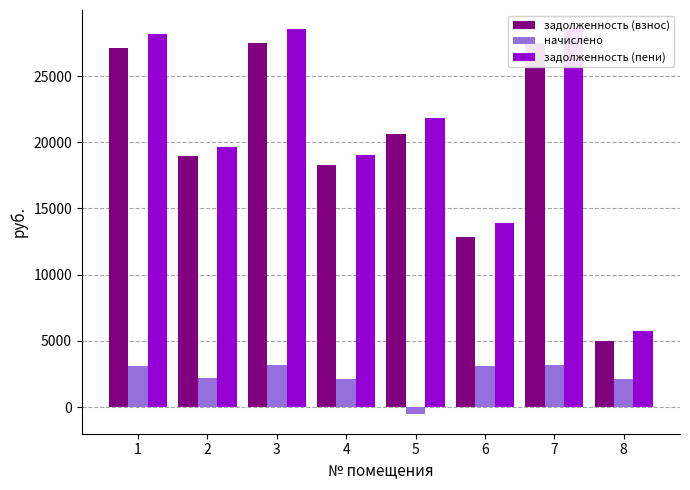

What is the value of the задолженность (пени) bar at the 1st from the left?

28162.1